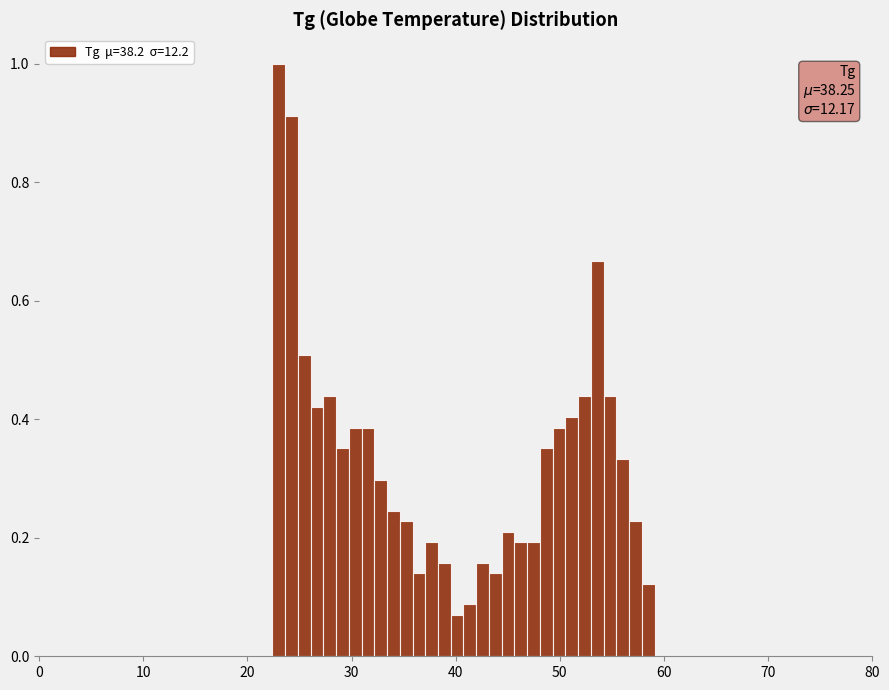

Read against the x-axis, roughly where is the centre of the tallest bar?

23